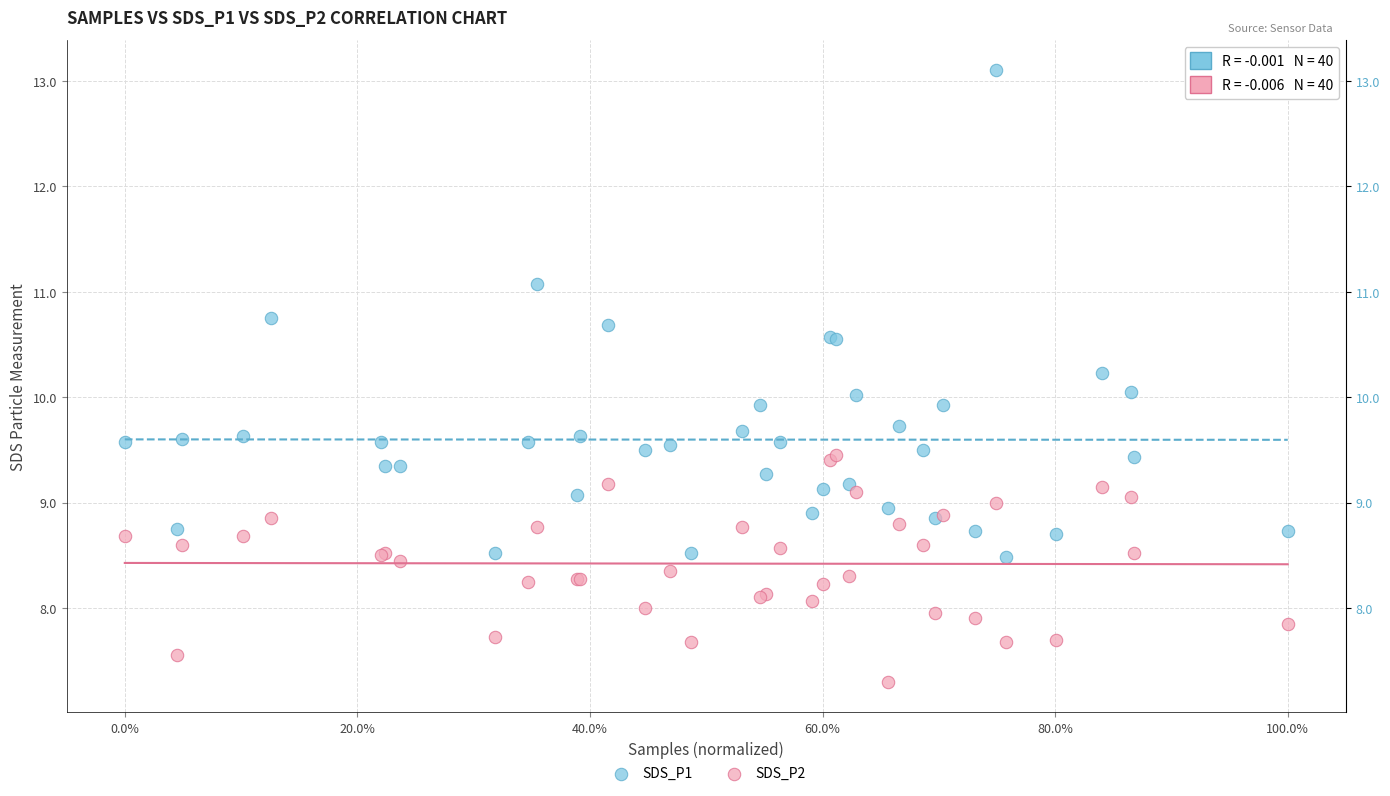

What is the X range (max minus min) for the scatter plot?

1.0